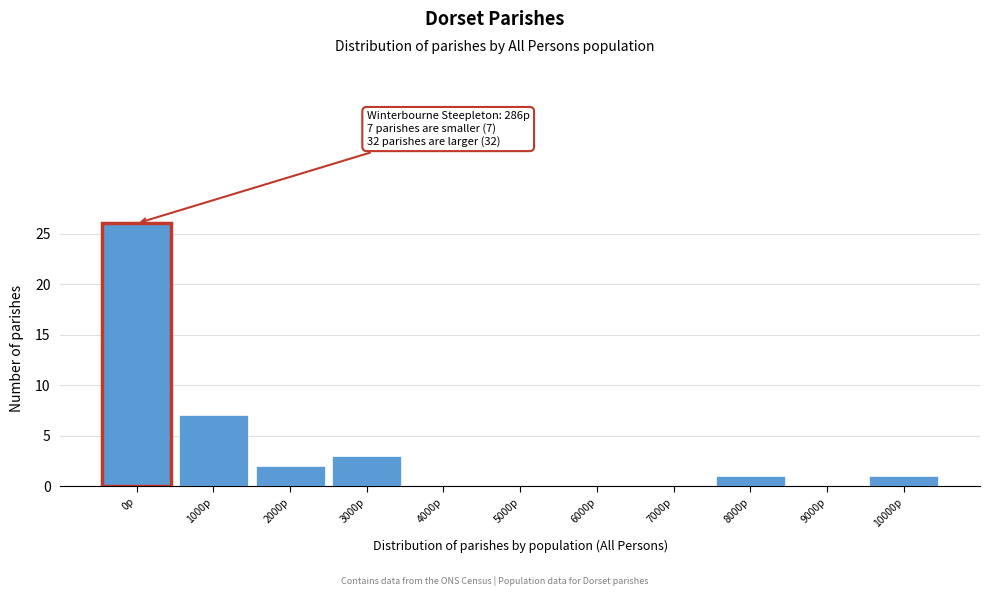

Reading left to right, extract all data points from this chart.

0p=26	1000p=7	2000p=2	3000p=3	4000p=0	5000p=0	6000p=0	7000p=0	8000p=1	9000p=0	10000p=1